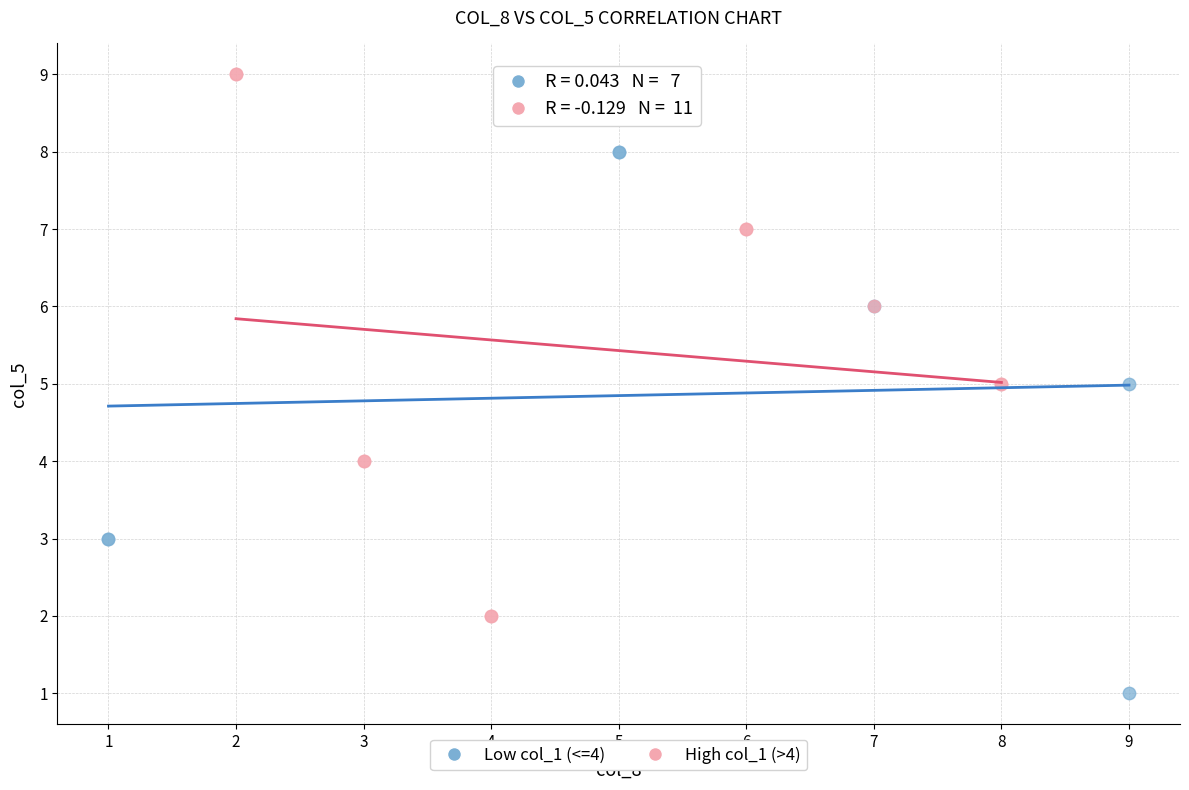

Which series reaches the maximum Y coordinate?

High col_1 (>4)